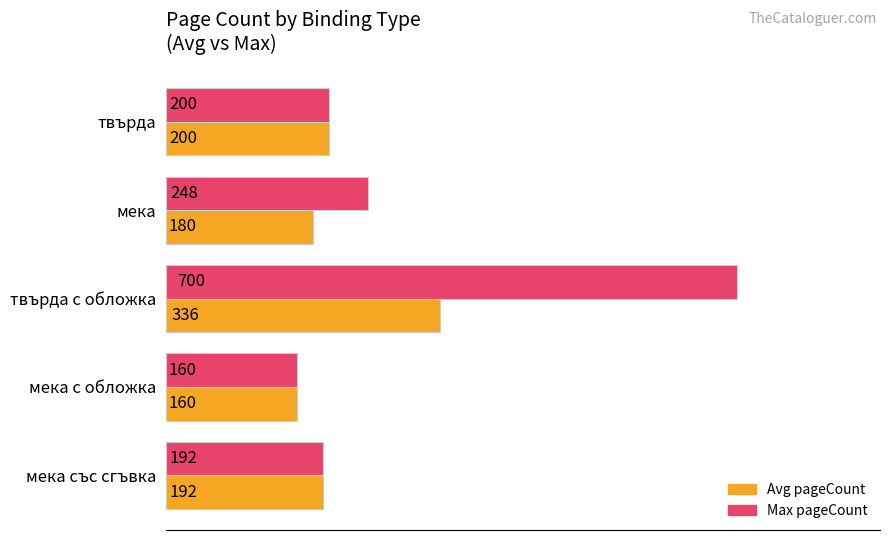

What is the approximate value of Max pageCount at твърда с обложка?

700.0